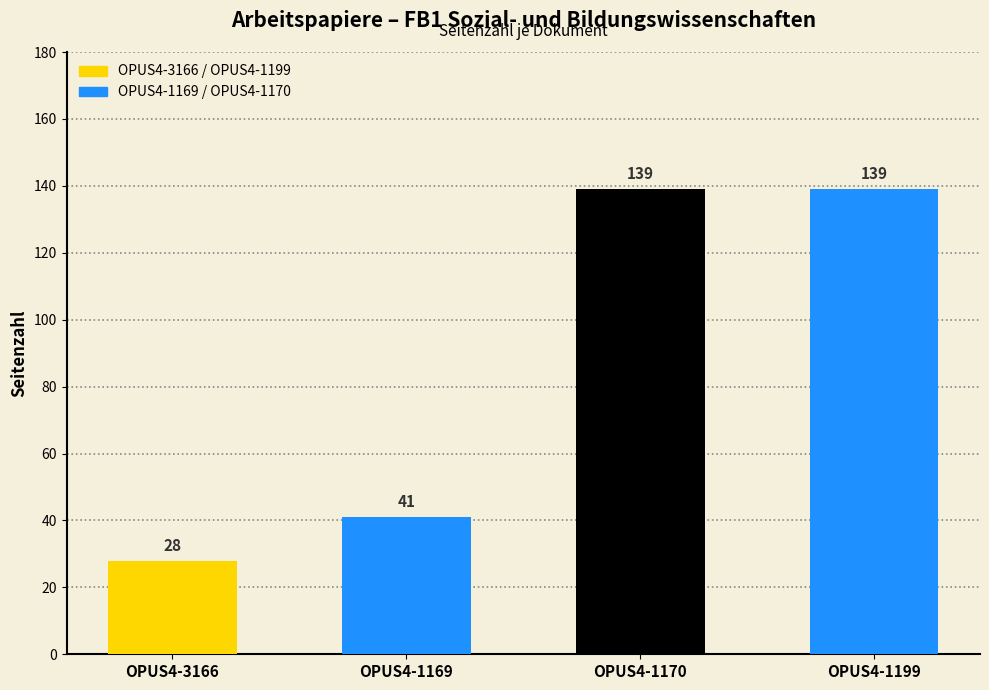

Which label corresponds to the smallest value in the chart?

OPUS4-3166